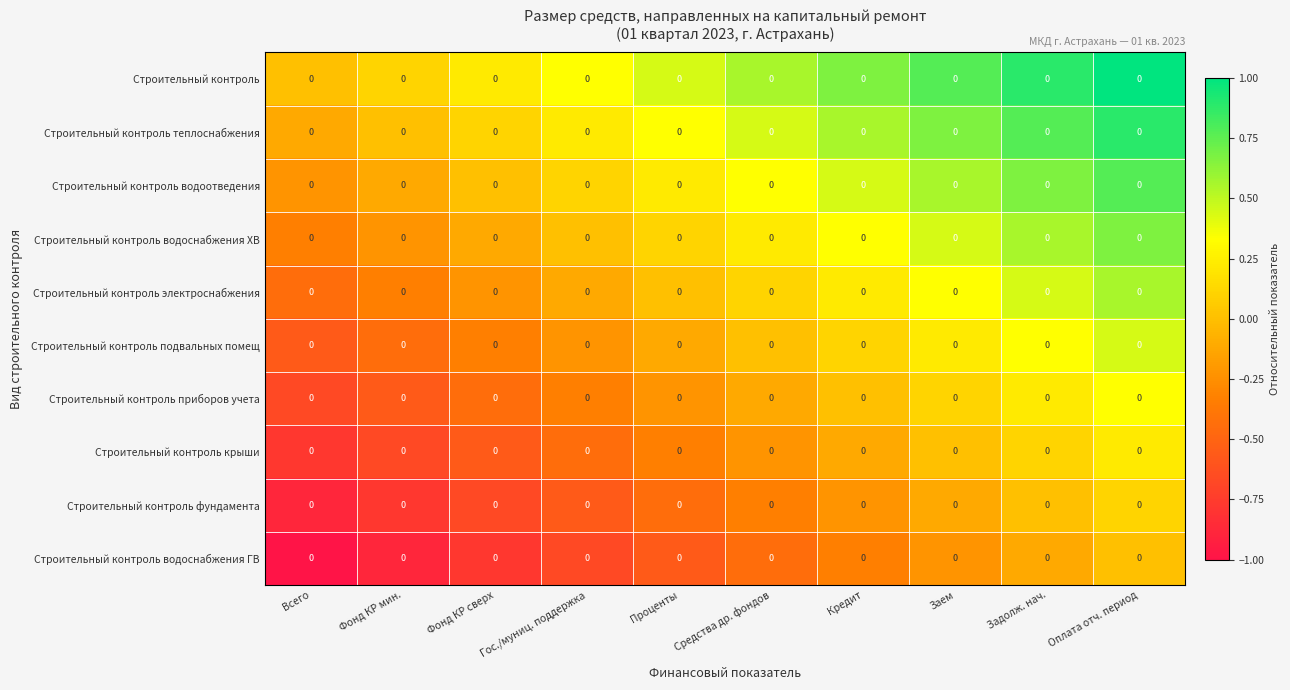

What is the total value across all series at Гос./муниц. поддержка?

-1.7